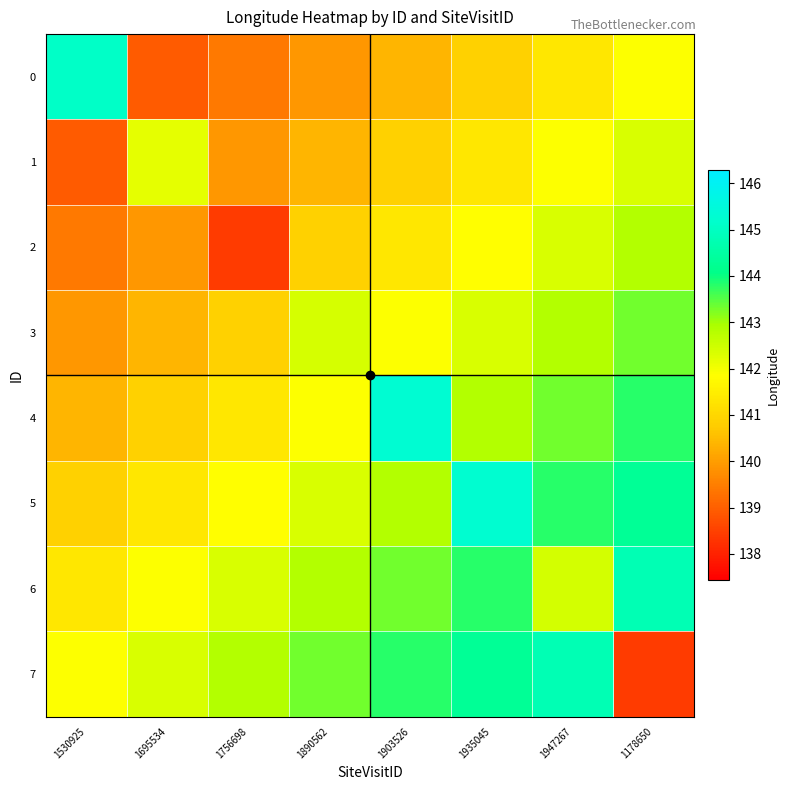

Which series has the largest total across all categories?

6